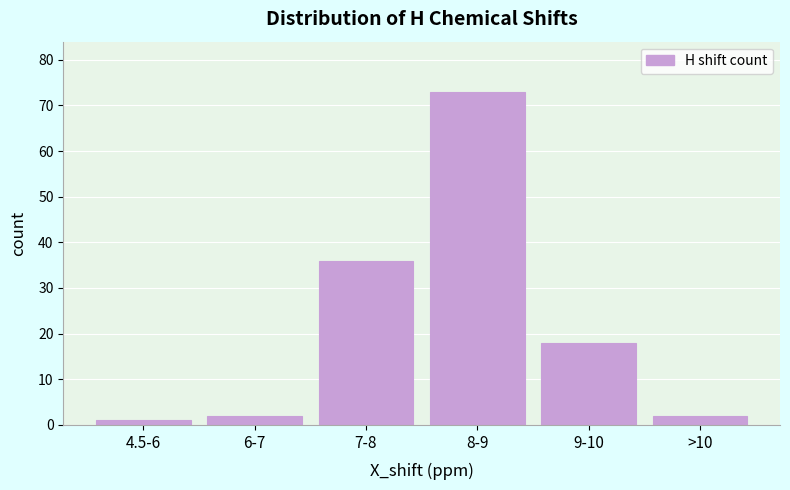

Reading right to left, extract all data points from this chart.

2	18	73	36	2	1